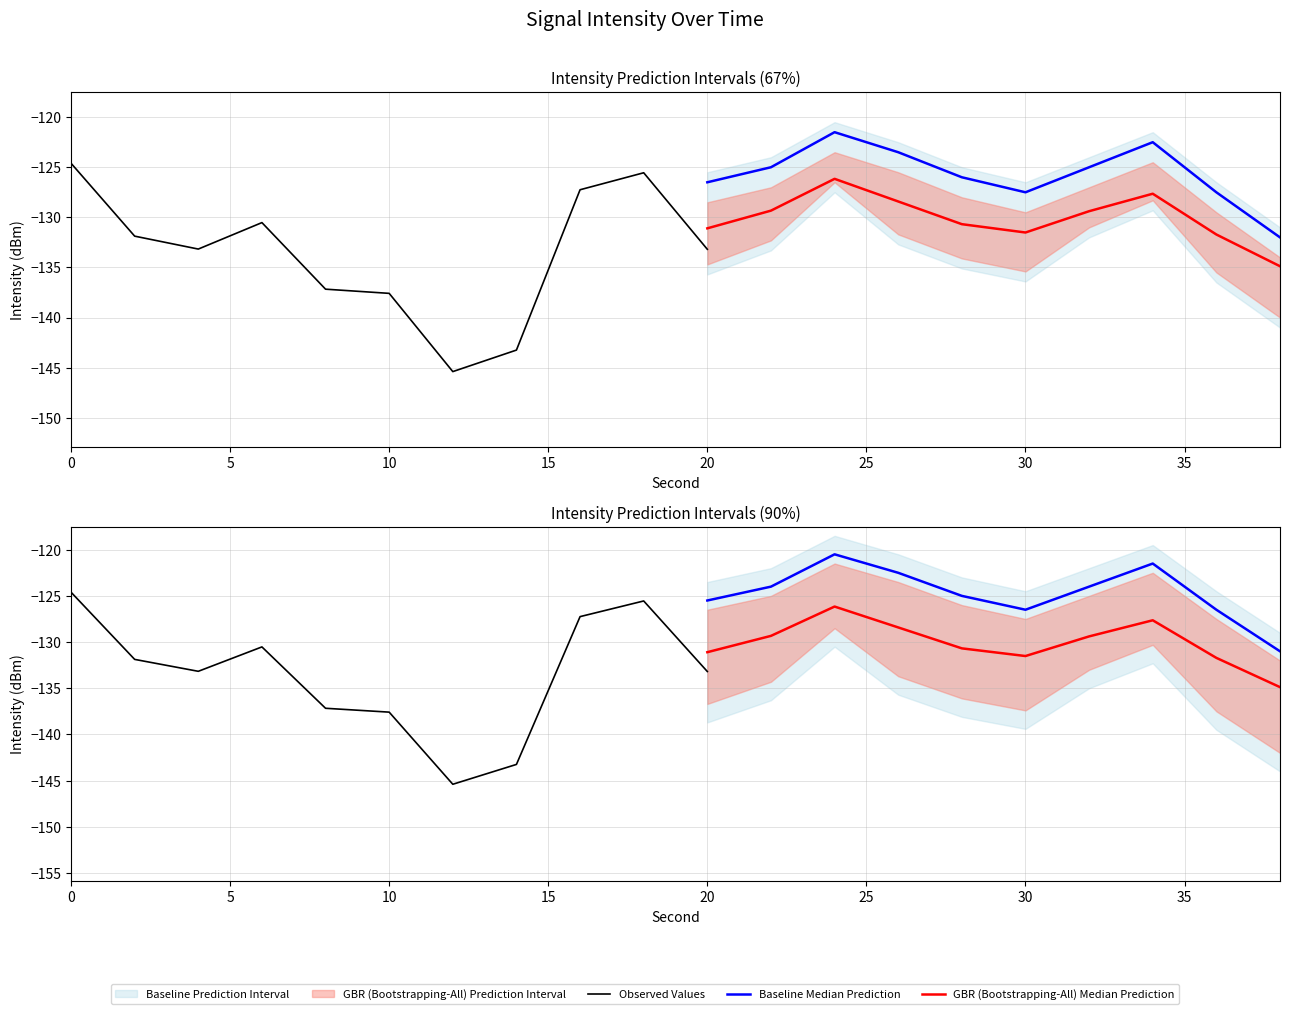

Count the number of data series in this chart.

5